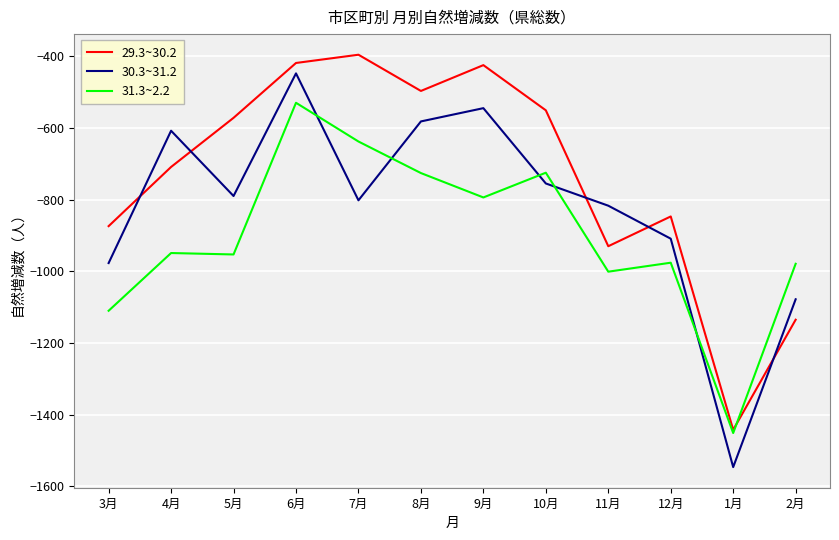

The value of 30.3~31.2 at 9月 is -545. True or false?

True